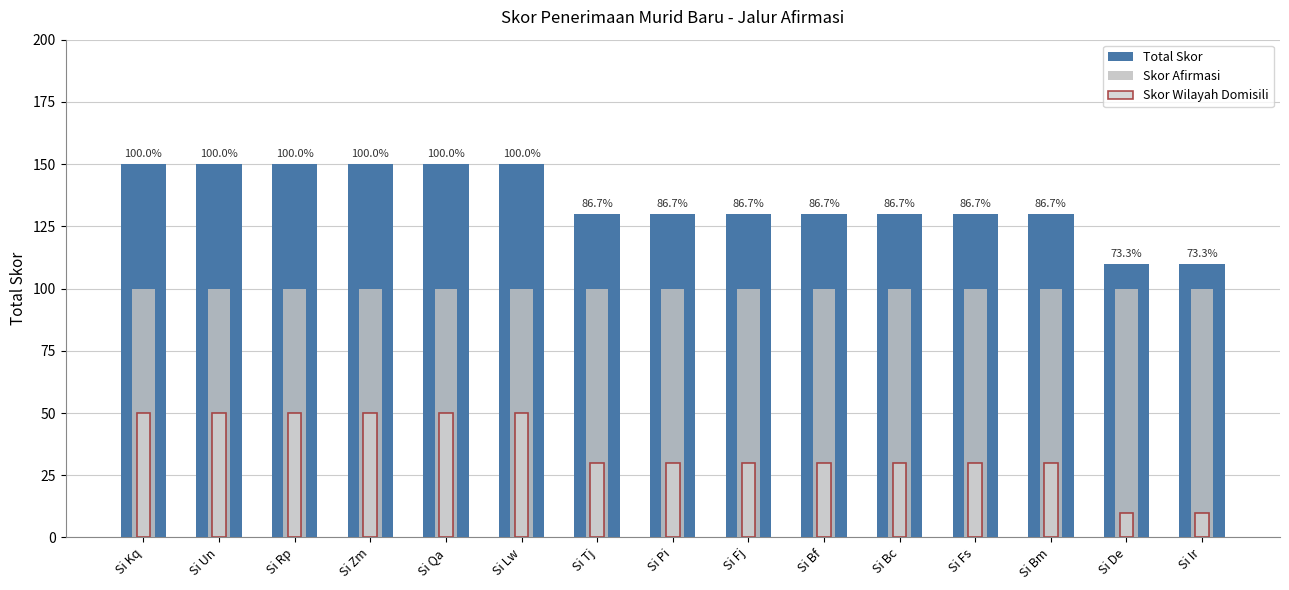

What is the label of the 8th bar from the right?

Si Pi